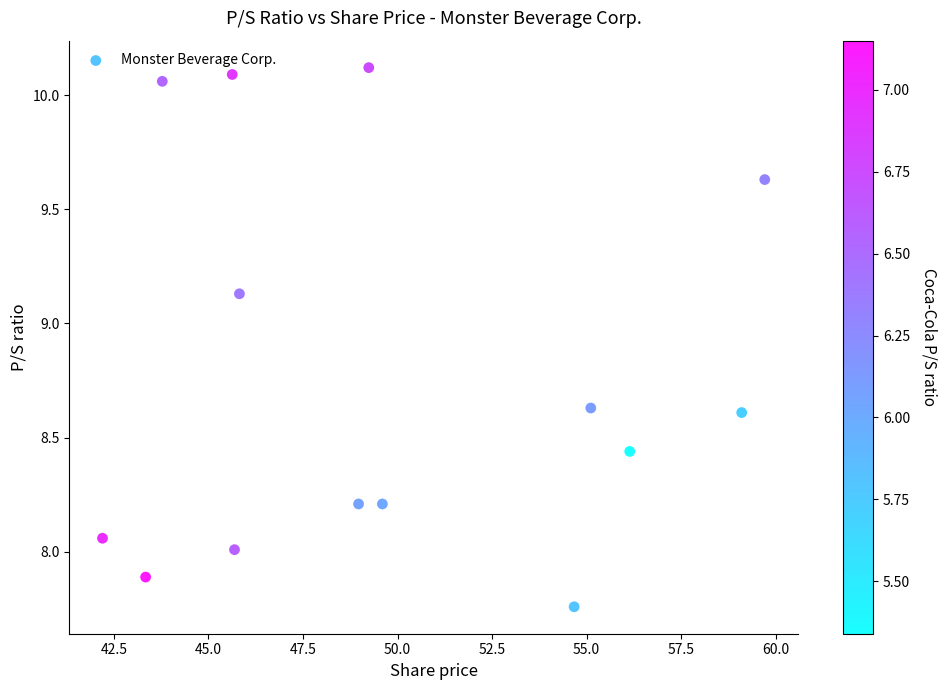

What is the range of Y values (max minus min)?

2.4